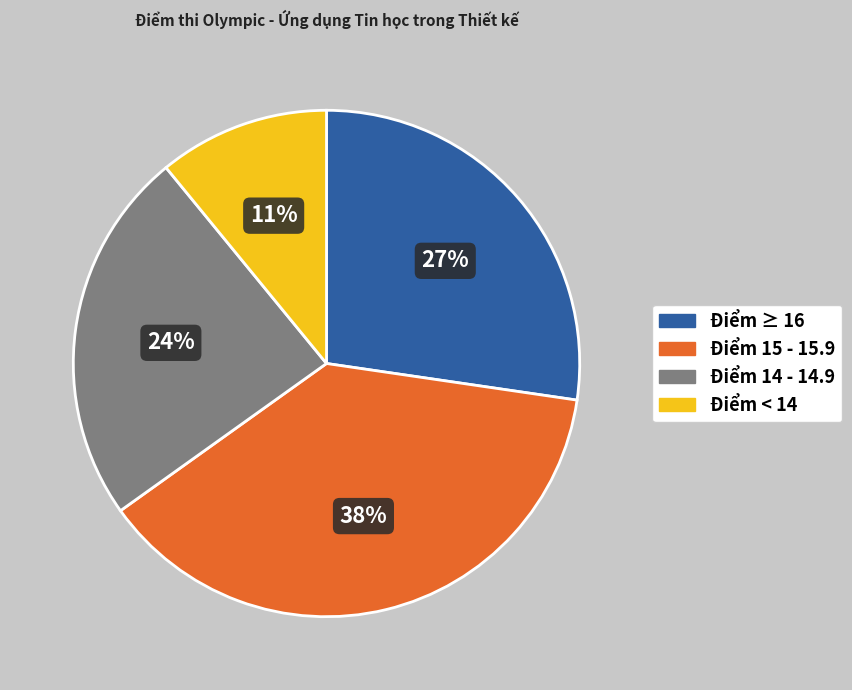

Is there any slice that represents more than half of the pie?

No